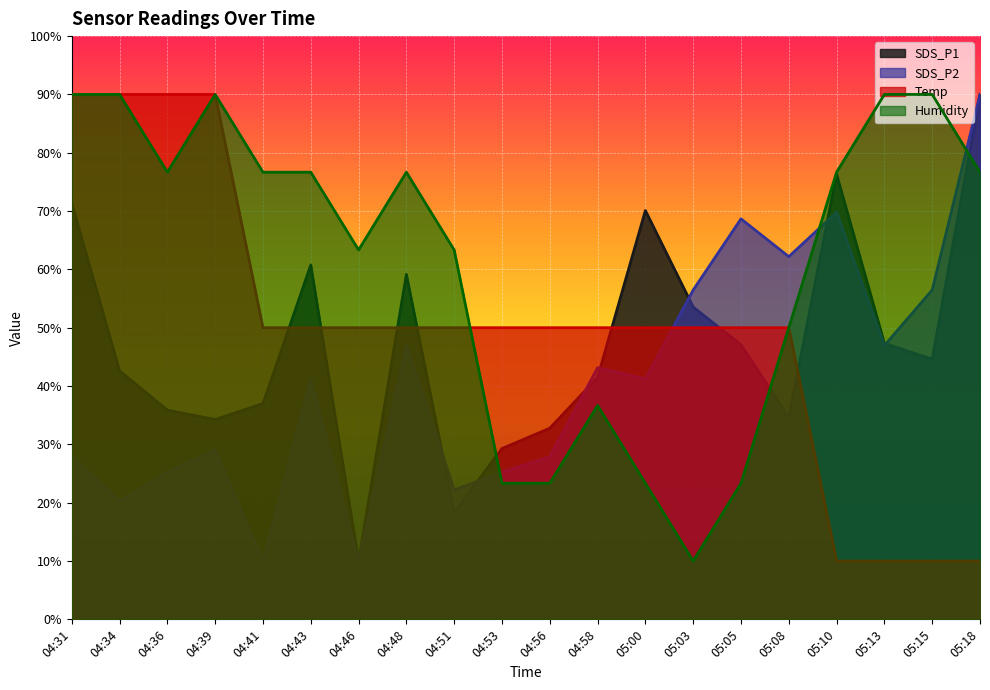

At which category is the sum across all series the highest?

04:31